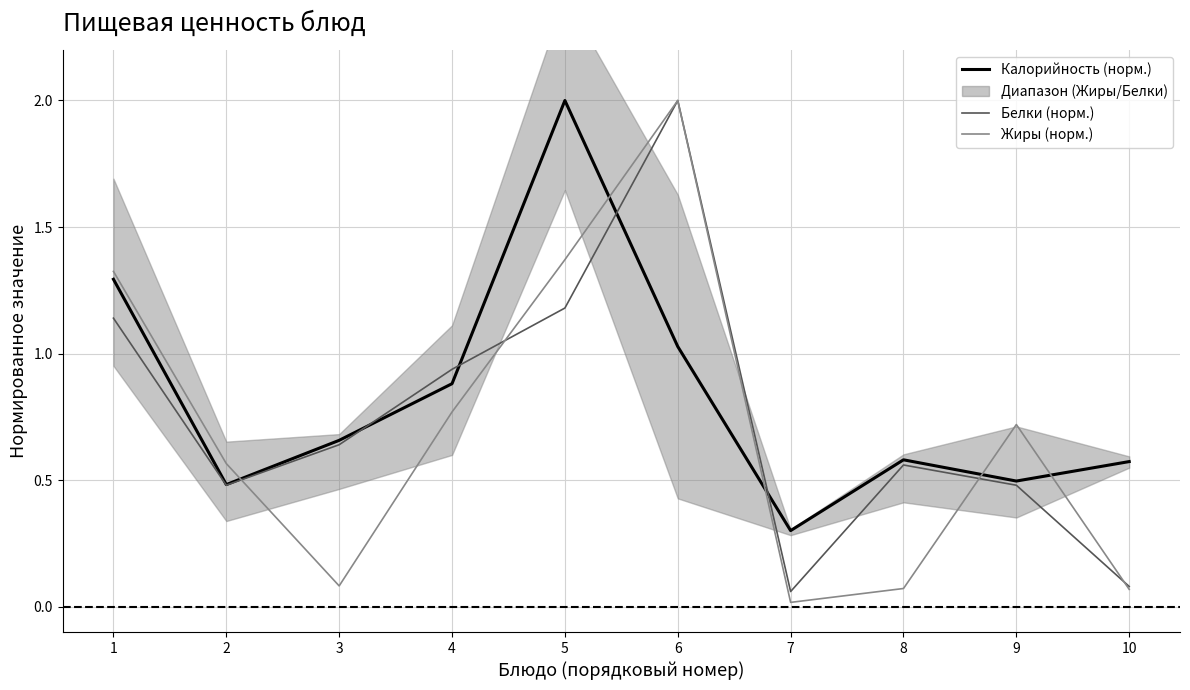

Reading right to left, what are all the values shown in this chart?

Калорийность (норм.): 0.6	0.5	0.6	0.3	1.0	2.0	0.9	0.7	0.5	1.3
Белки (норм.): 0.1	0.5	0.6	0.1	2.0	1.2	0.9	0.6	0.5	1.1
Жиры (норм.): 0.1	0.7	0.1	0.0	2.0	1.4	0.8	0.1	0.6	1.3